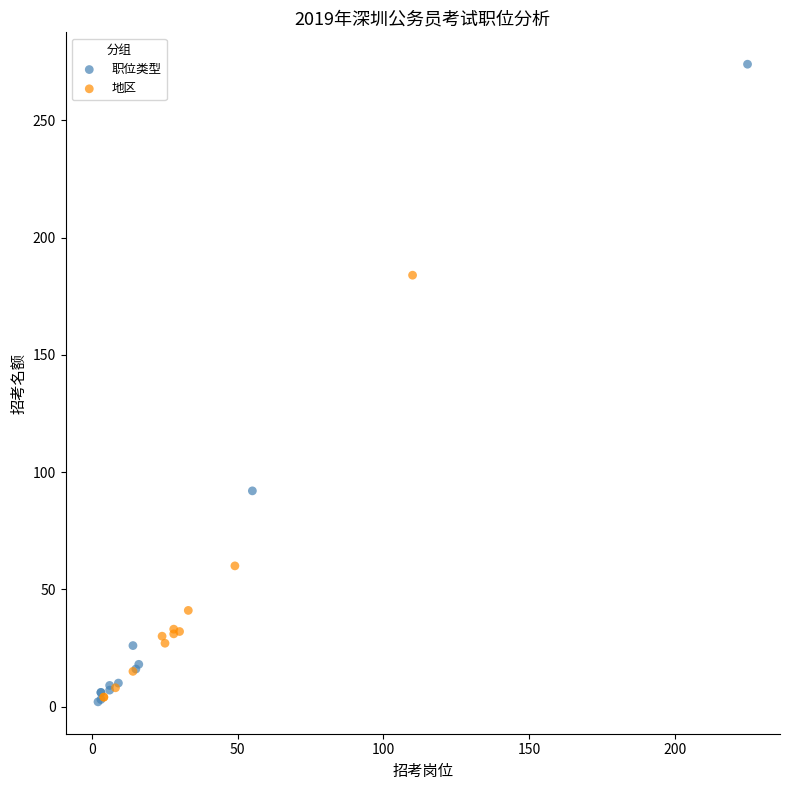

Which series has the widest spread of Y values?

职位类型